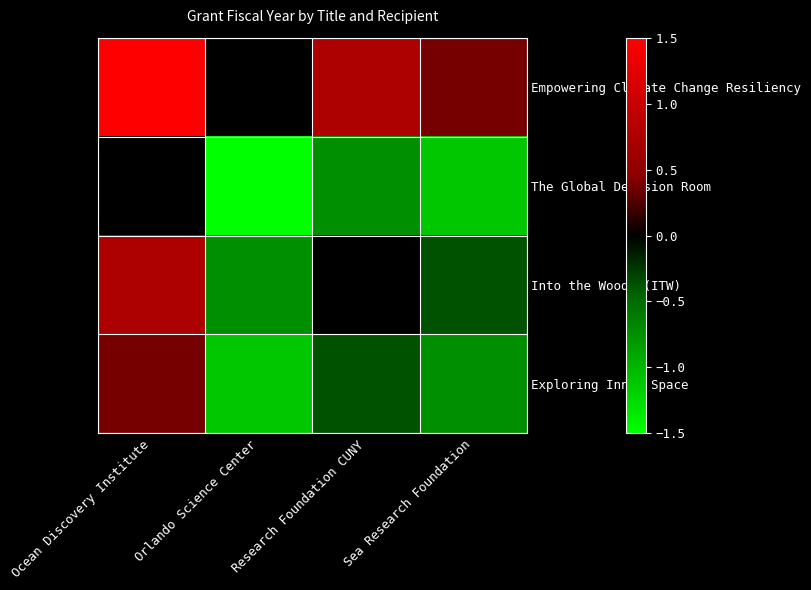

Which has a higher value, Ocean Discovery Institute or Sea Research Foundation?

Ocean Discovery Institute